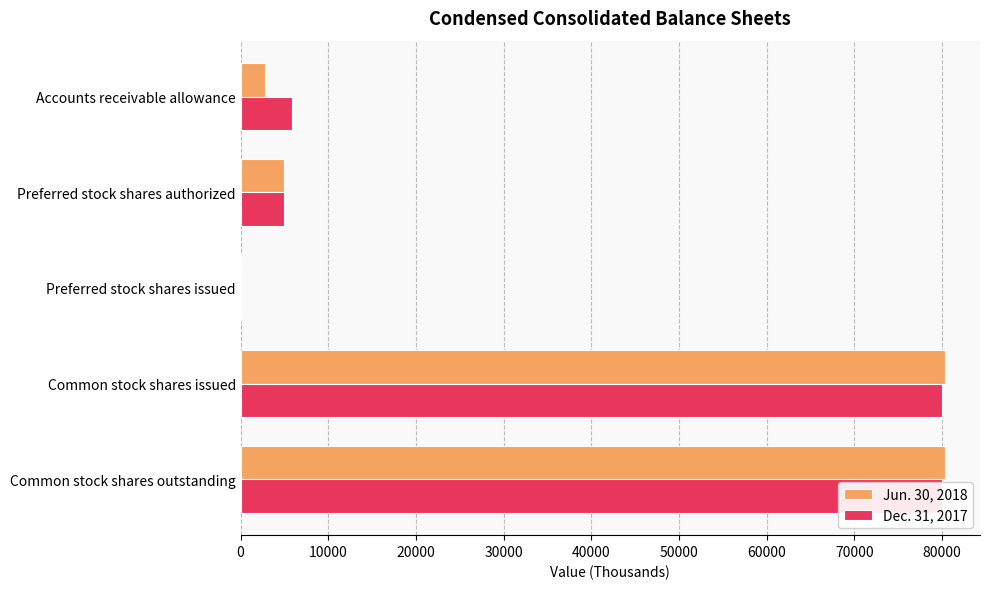

What is the difference between the maximum and minimum values in the Jun. 30, 2018 series?

80313